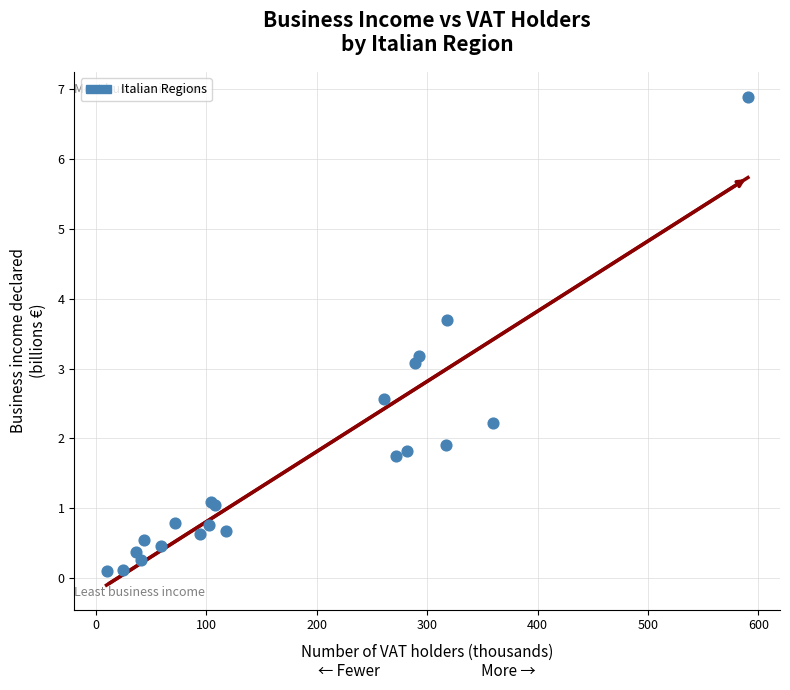

What Y value in the scatter plot is closest to 3?

3.1